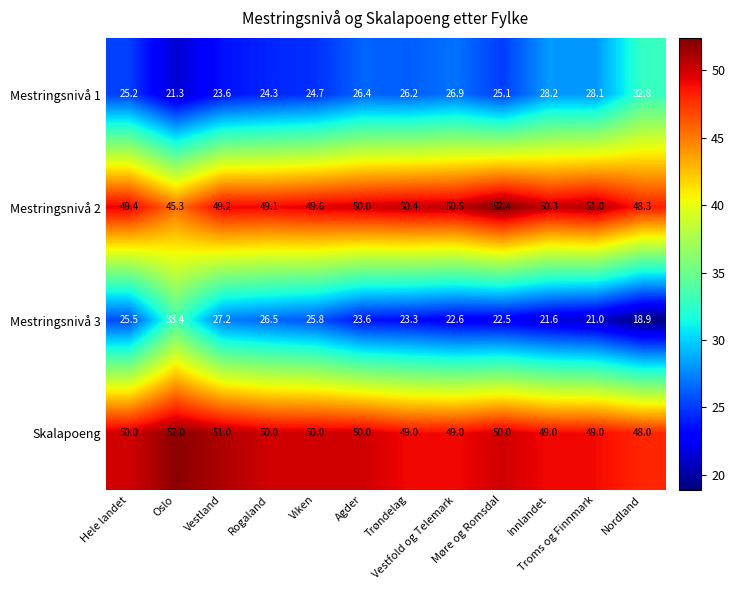

Which series has the widest spread of values?

Mestringsnivå 3